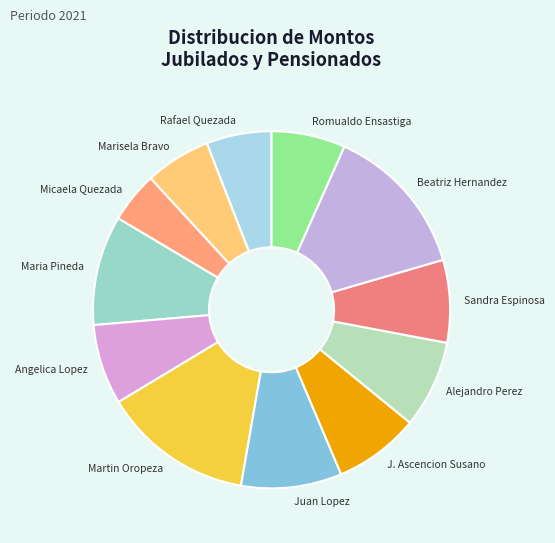

True or false: Alejandro Perez accounts for 8% of the total.

True